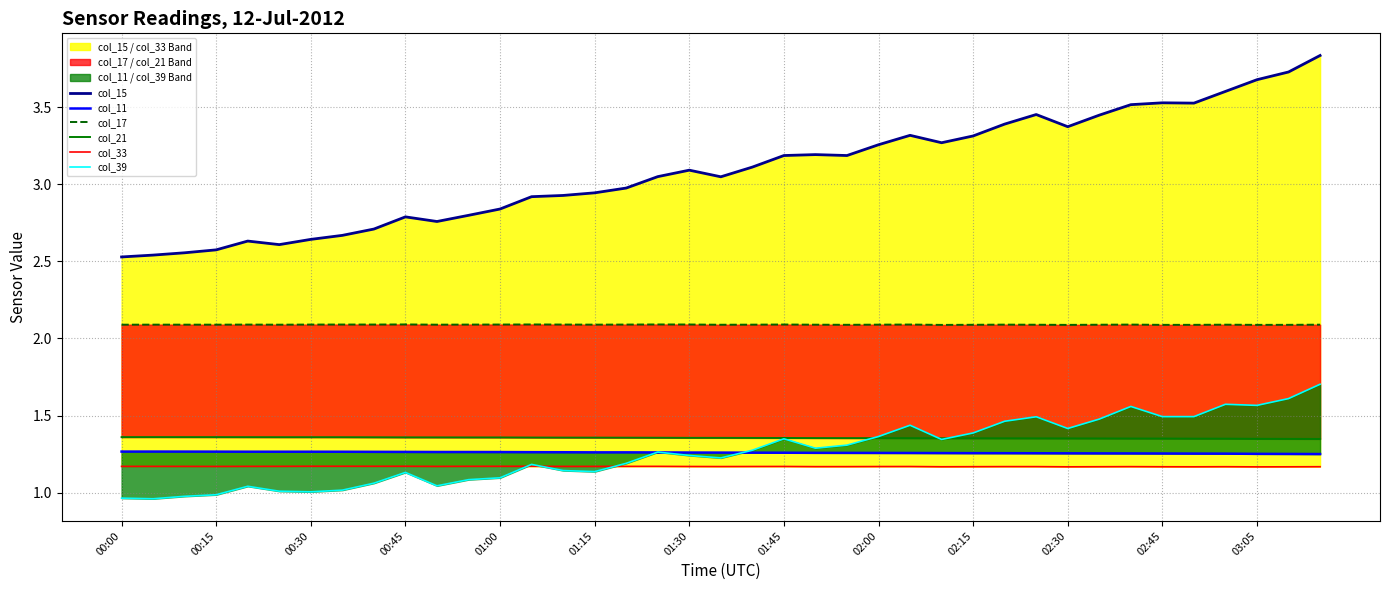

What is the approximate value of col_33 at 23?

1.2